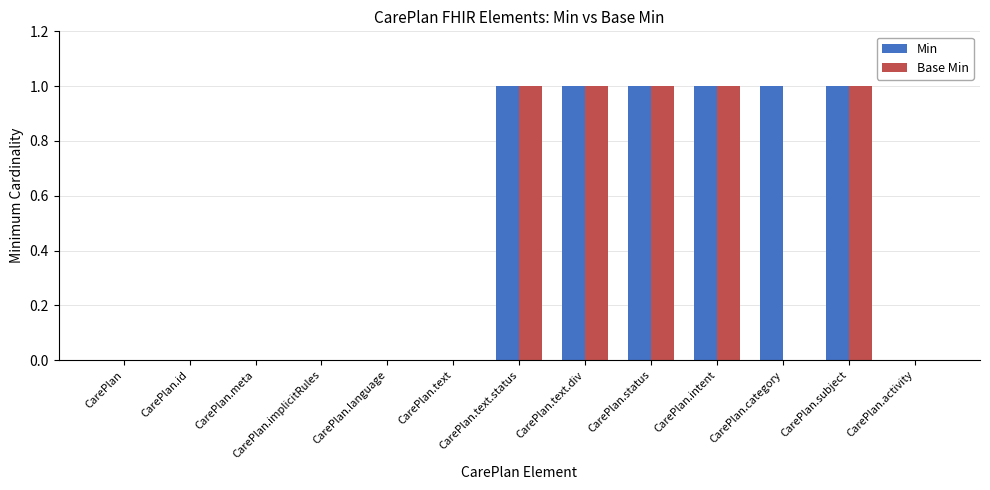

What is the total value across all series at CarePlan.category?

1